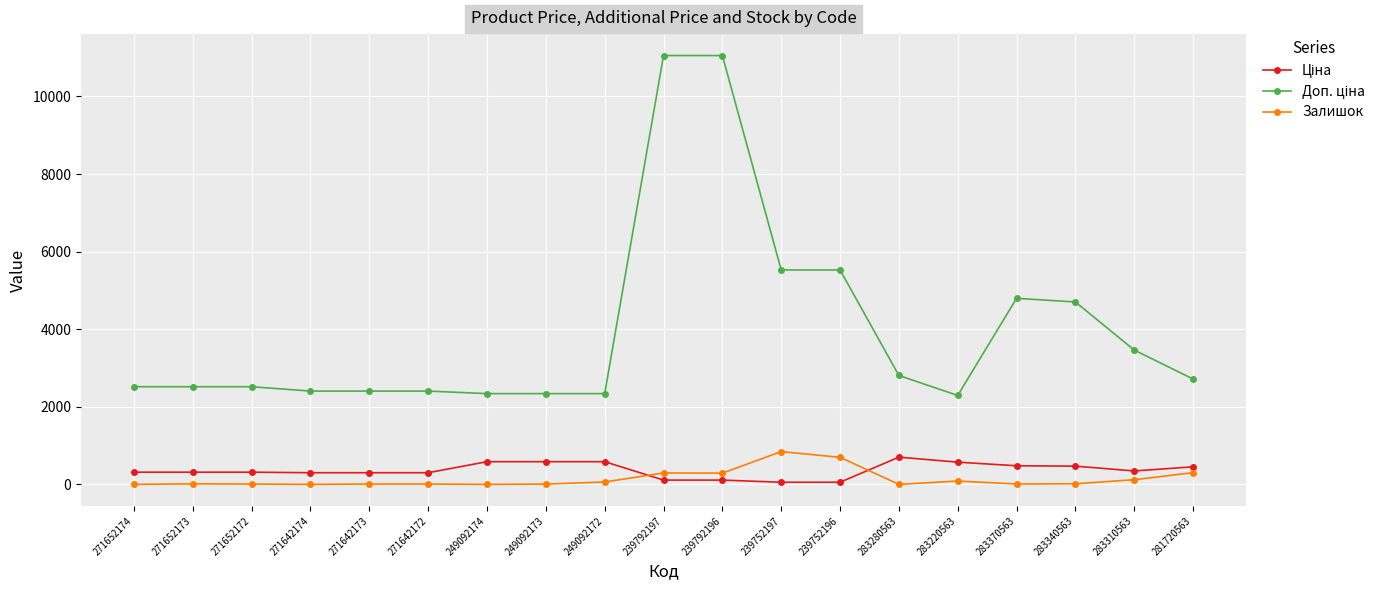

What is the greatest value displayed?

11055.0